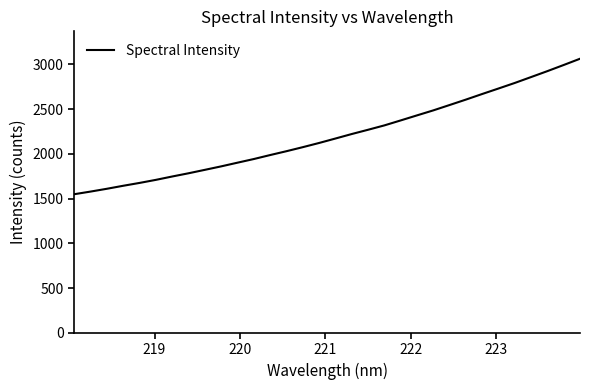

What is the smallest value displayed?

1548.1